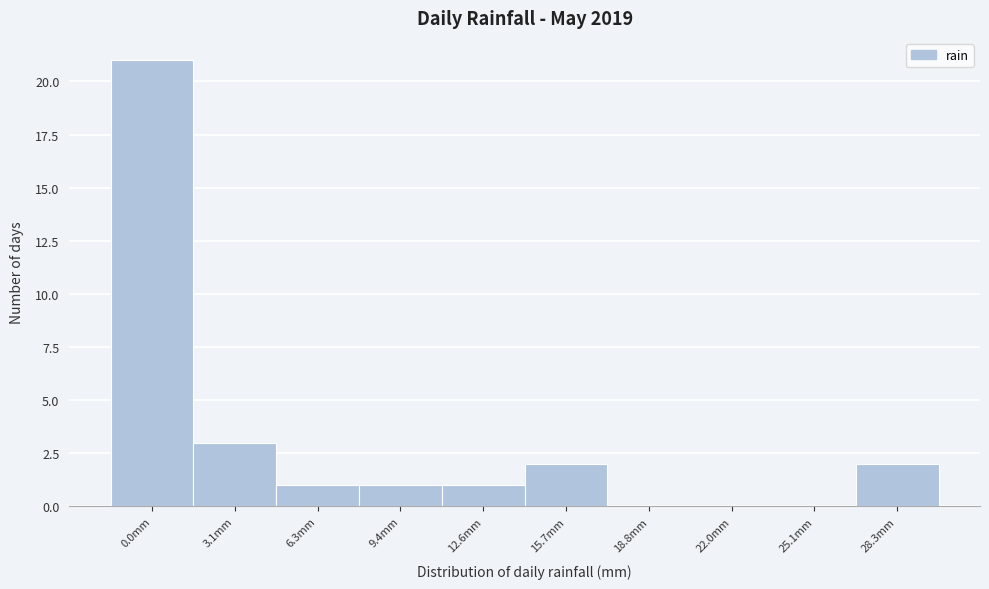

Reading left to right, what are all the values shown in this chart?

0.0mm=21	3.1mm=3	6.3mm=1	9.4mm=1	12.6mm=1	15.7mm=2	18.8mm=0	22.0mm=0	25.1mm=0	28.3mm=2